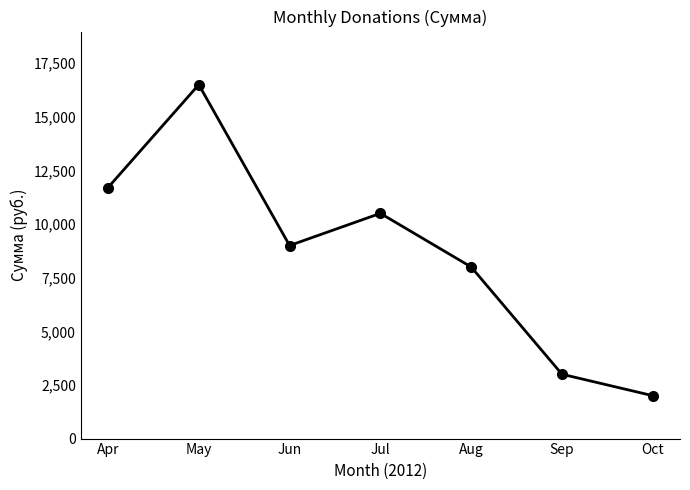

What is the difference between the values at Jun and Sep?

6000